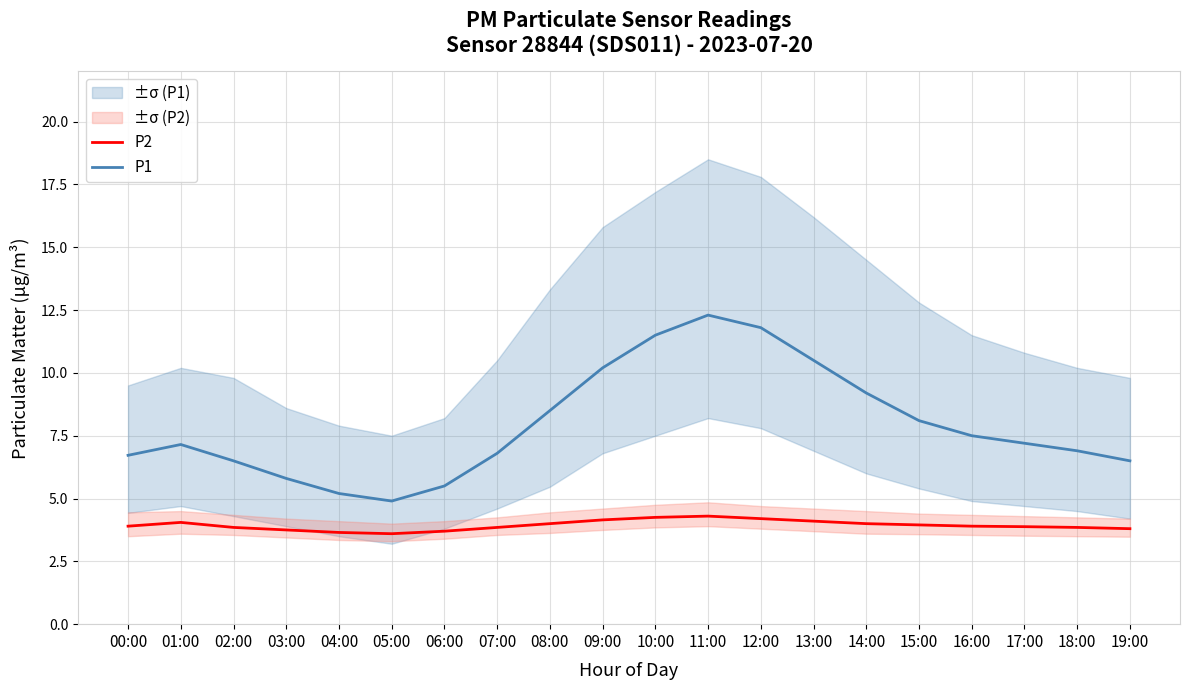

Reading left to right, extract all data points from this chart.

P2: 00:00=3.9	01:00=4.0	02:00=3.9	03:00=3.8	04:00=3.6	05:00=3.6	06:00=3.7	07:00=3.9	08:00=4.0	09:00=4.2	10:00=4.2	11:00=4.3	12:00=4.2	13:00=4.1	14:00=4.0	15:00=4.0	16:00=3.9	17:00=3.9	18:00=3.9	19:00=3.8
P1: 00:00=6.7	01:00=7.2	02:00=6.5	03:00=5.8	04:00=5.2	05:00=4.9	06:00=5.5	07:00=6.8	08:00=8.5	09:00=10.2	10:00=11.5	11:00=12.3	12:00=11.8	13:00=10.5	14:00=9.2	15:00=8.1	16:00=7.5	17:00=7.2	18:00=6.9	19:00=6.5